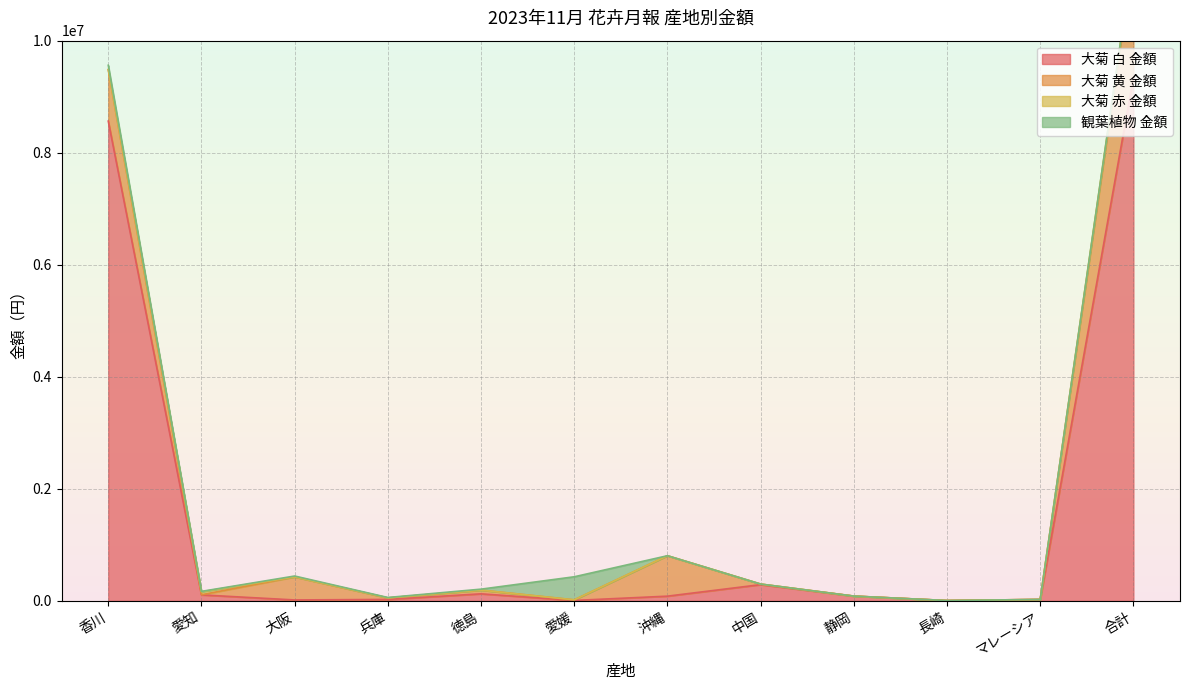

How many series are shown in this chart?

4